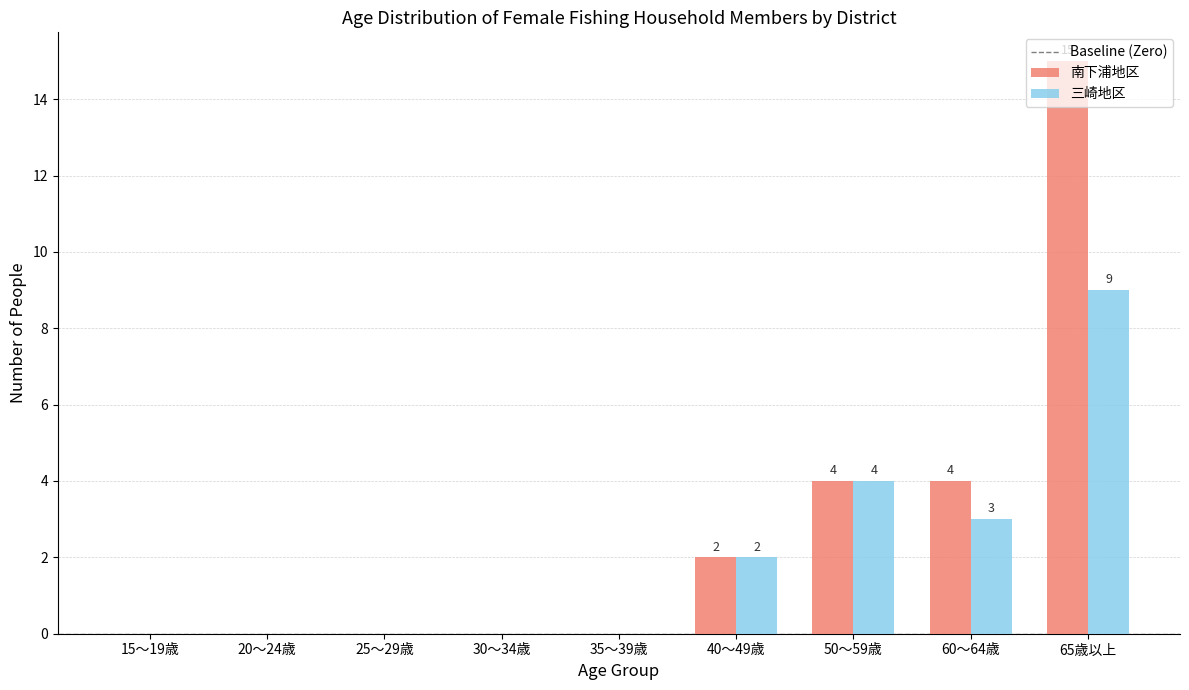

What value does the 三崎地区 series have at 50～59歳?

4